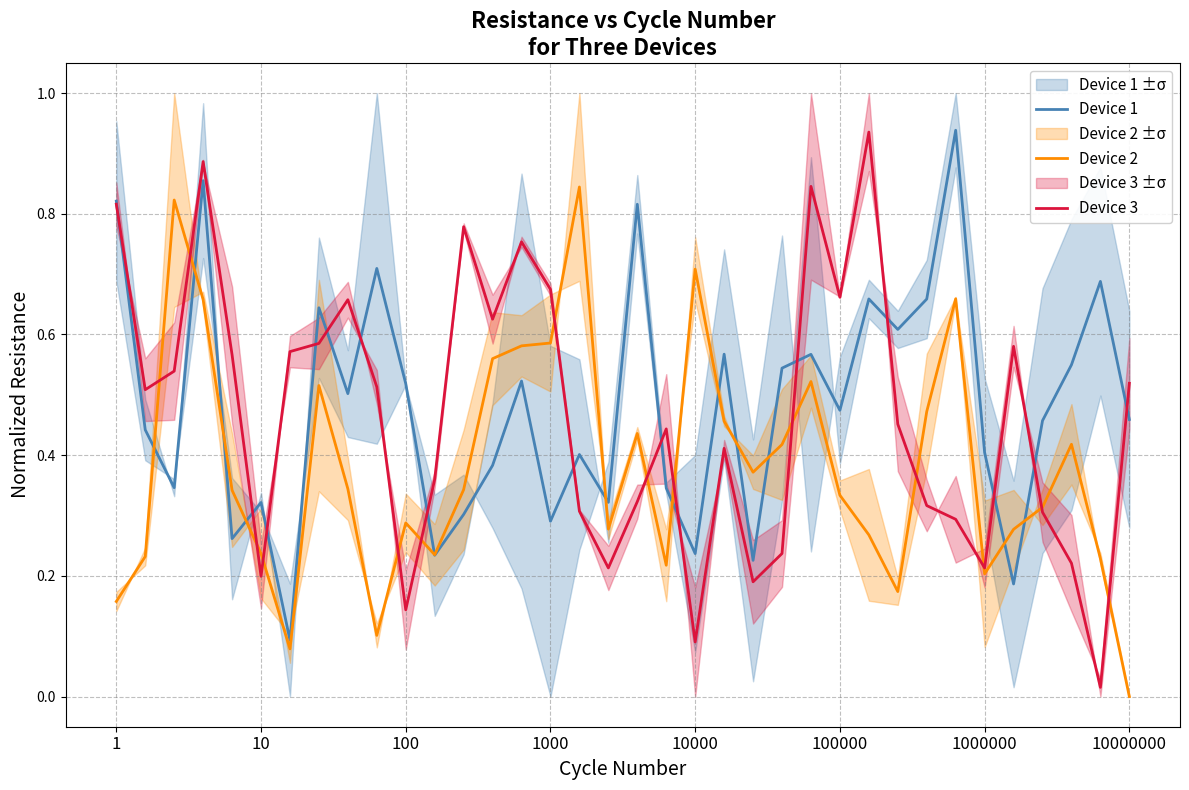

Does the chart display data point markers on the line(s)?

No